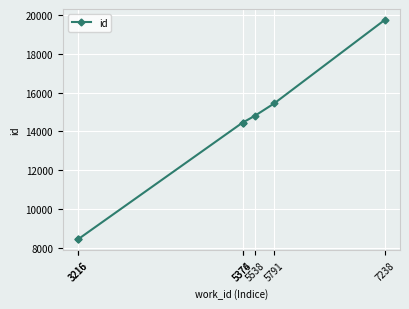

What value does the data have at 7238, to the nearest 50?

19750